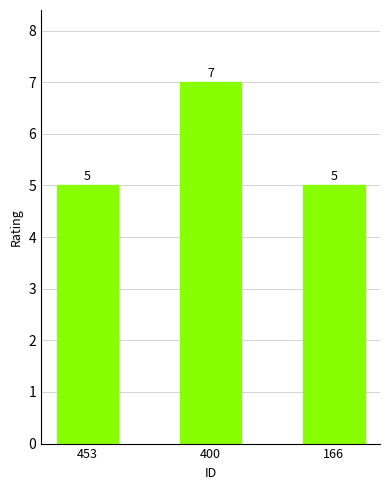

What is the value of the 2nd bar from the left?

7